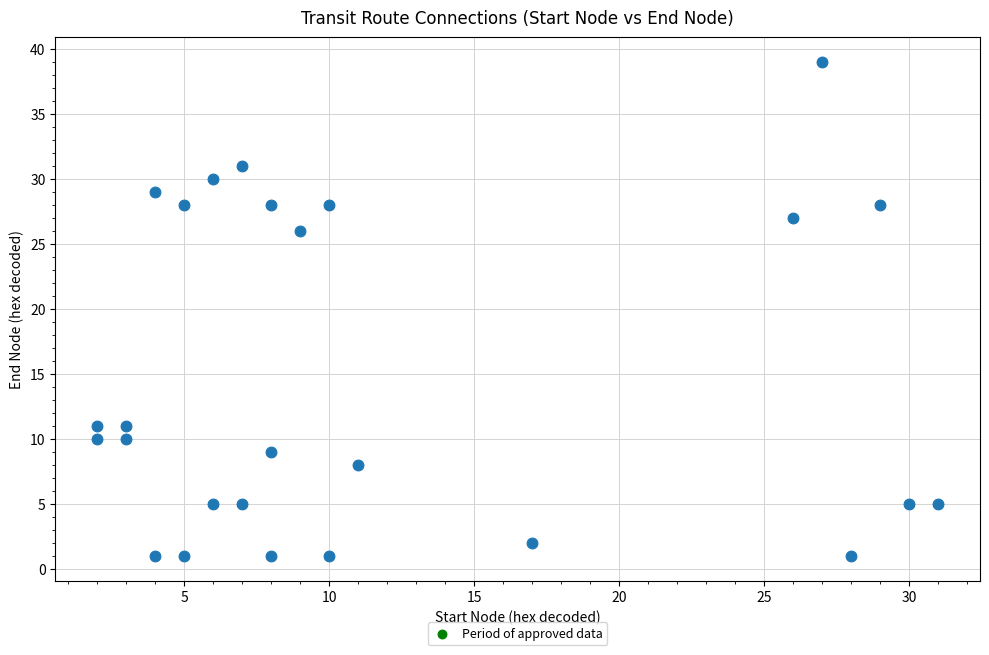

What is the range of Y values (max minus min)?

38